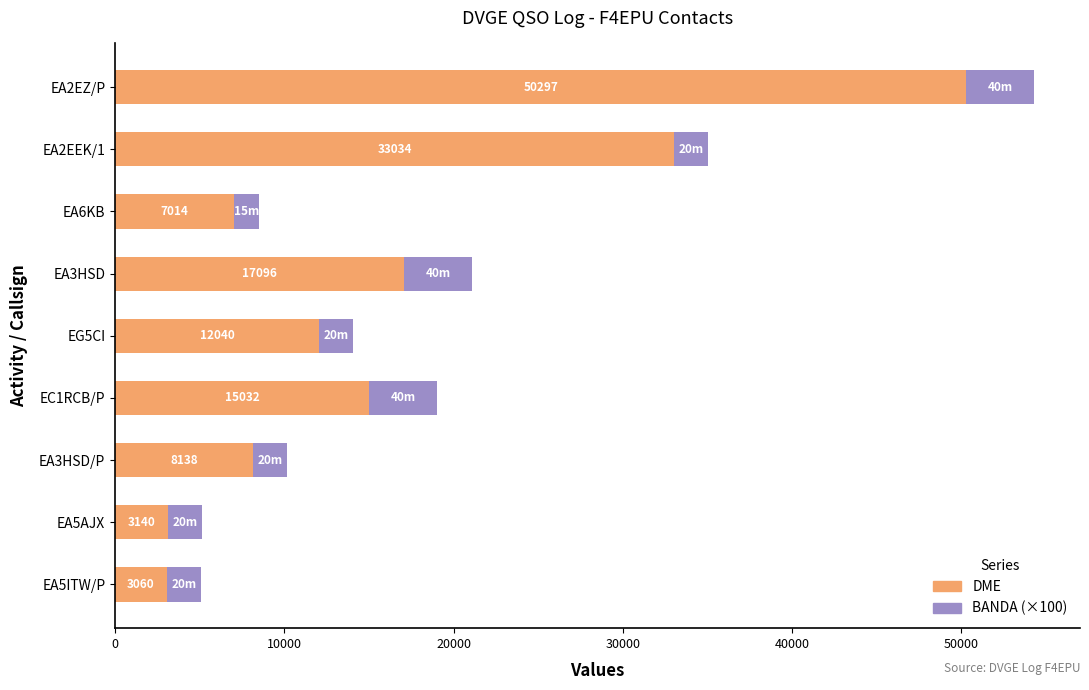

What is the total value across all series at EA5AJX?

5140